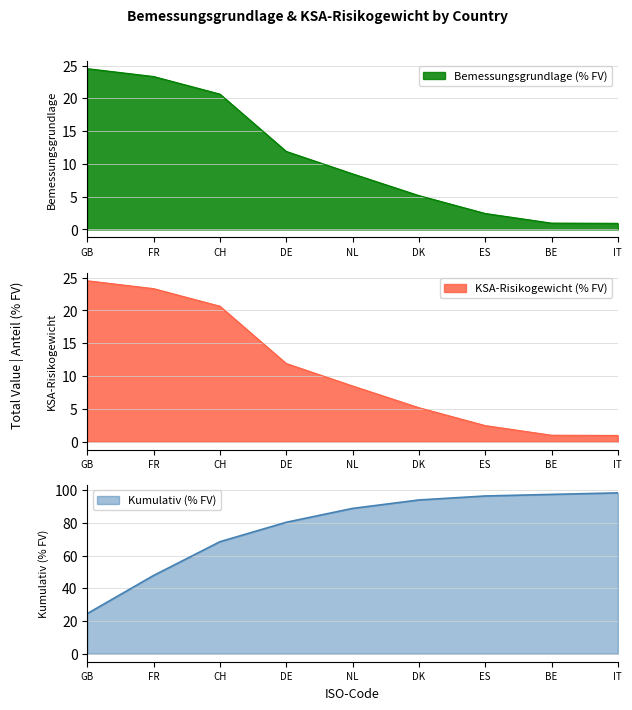

True or false: KSA-Risikogewicht (% FV) has more than 2 interior local peaks.

False